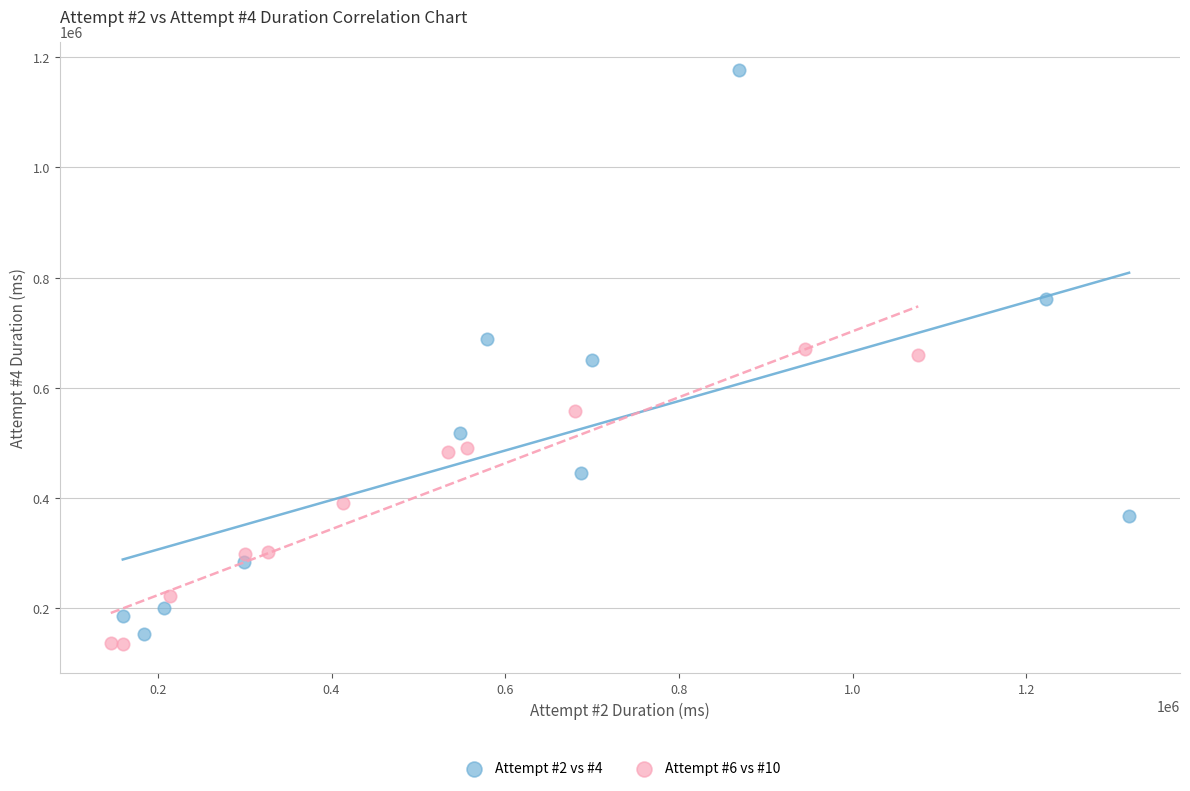

Which series has the widest spread of Y values?

Attempt #2 vs #4